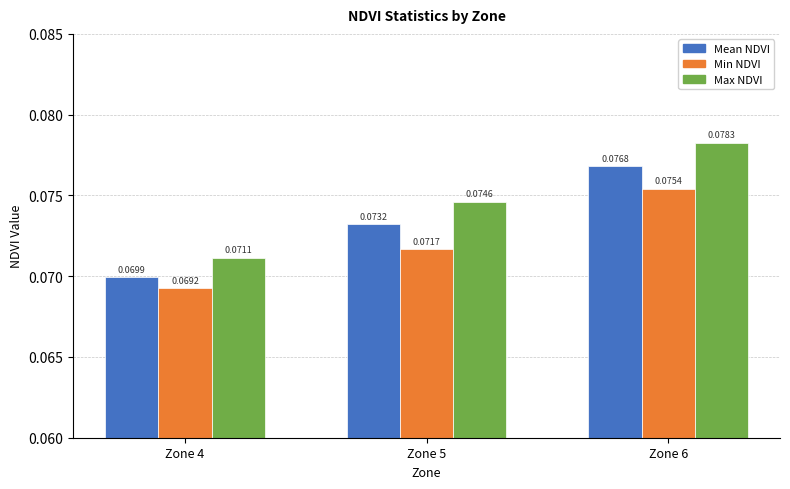

Between Zone 4 and Zone 6, which series saw the biggest shift?

Max NDVI